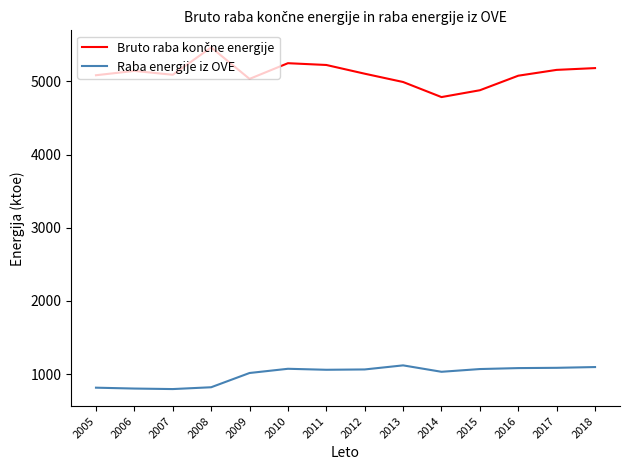

What is the total value across all series at 2013?

6109.2